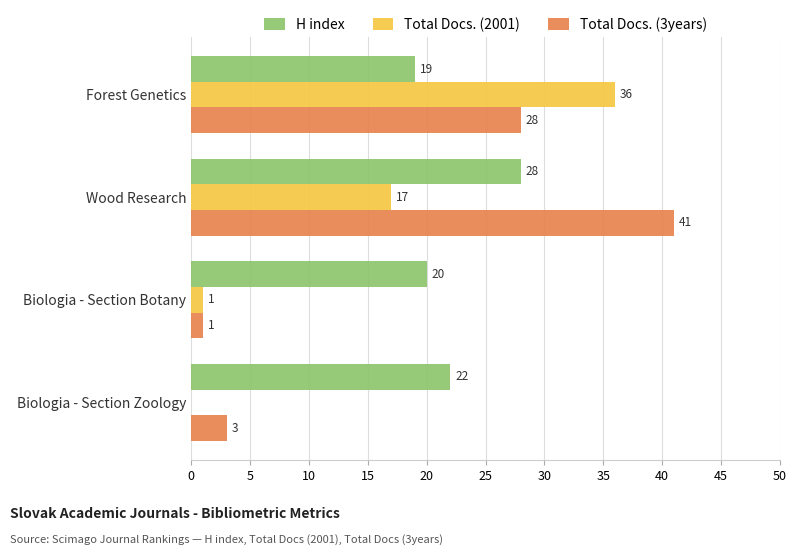

What is the sum of all H index values?

89